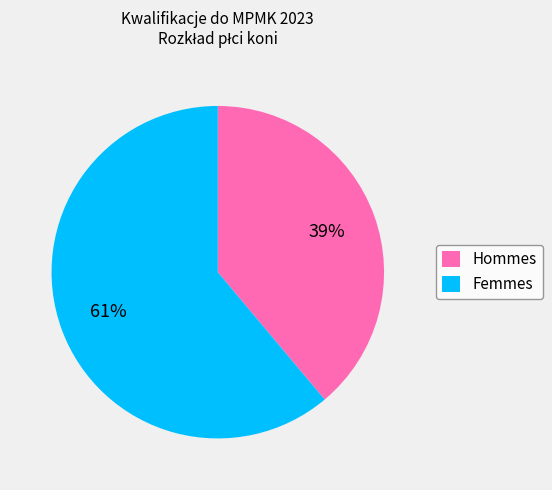

How many segments does this pie chart have?

2